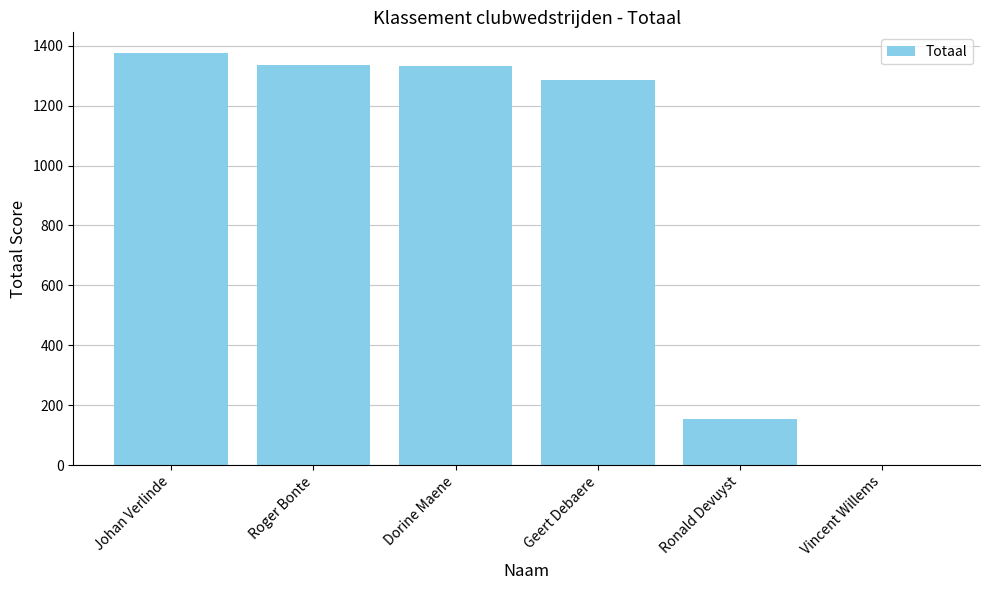

What is the sum of the values at Johan Verlinde and Vincent Willems?

1376